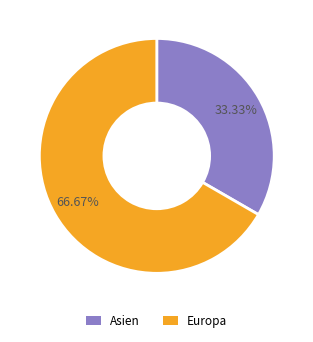

Is there any slice that represents more than half of the pie?

Yes